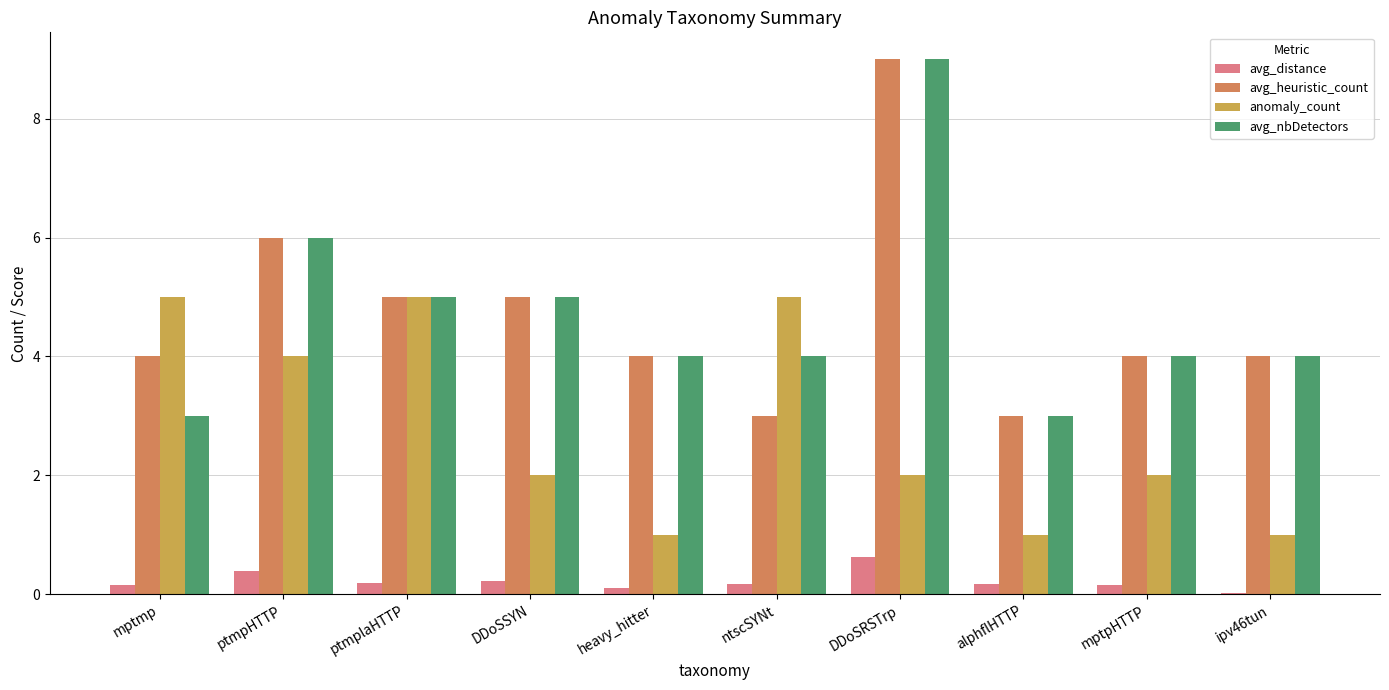

How many data points does each series have?

10